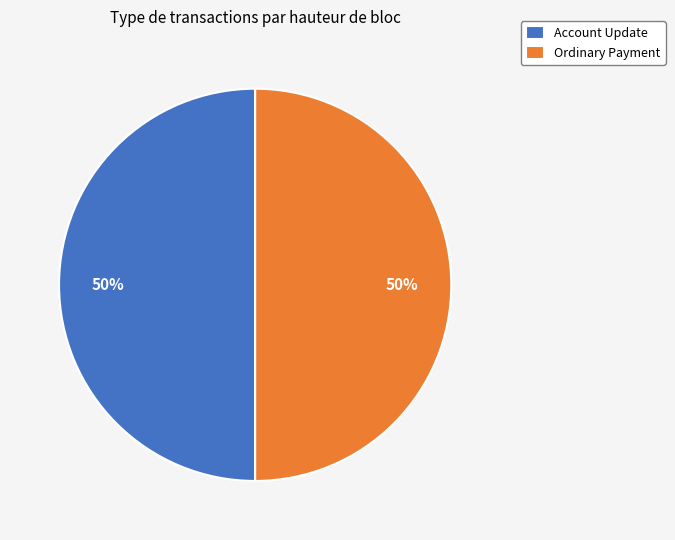

What percentage is the Ordinary Payment slice, to the nearest percent?

50%